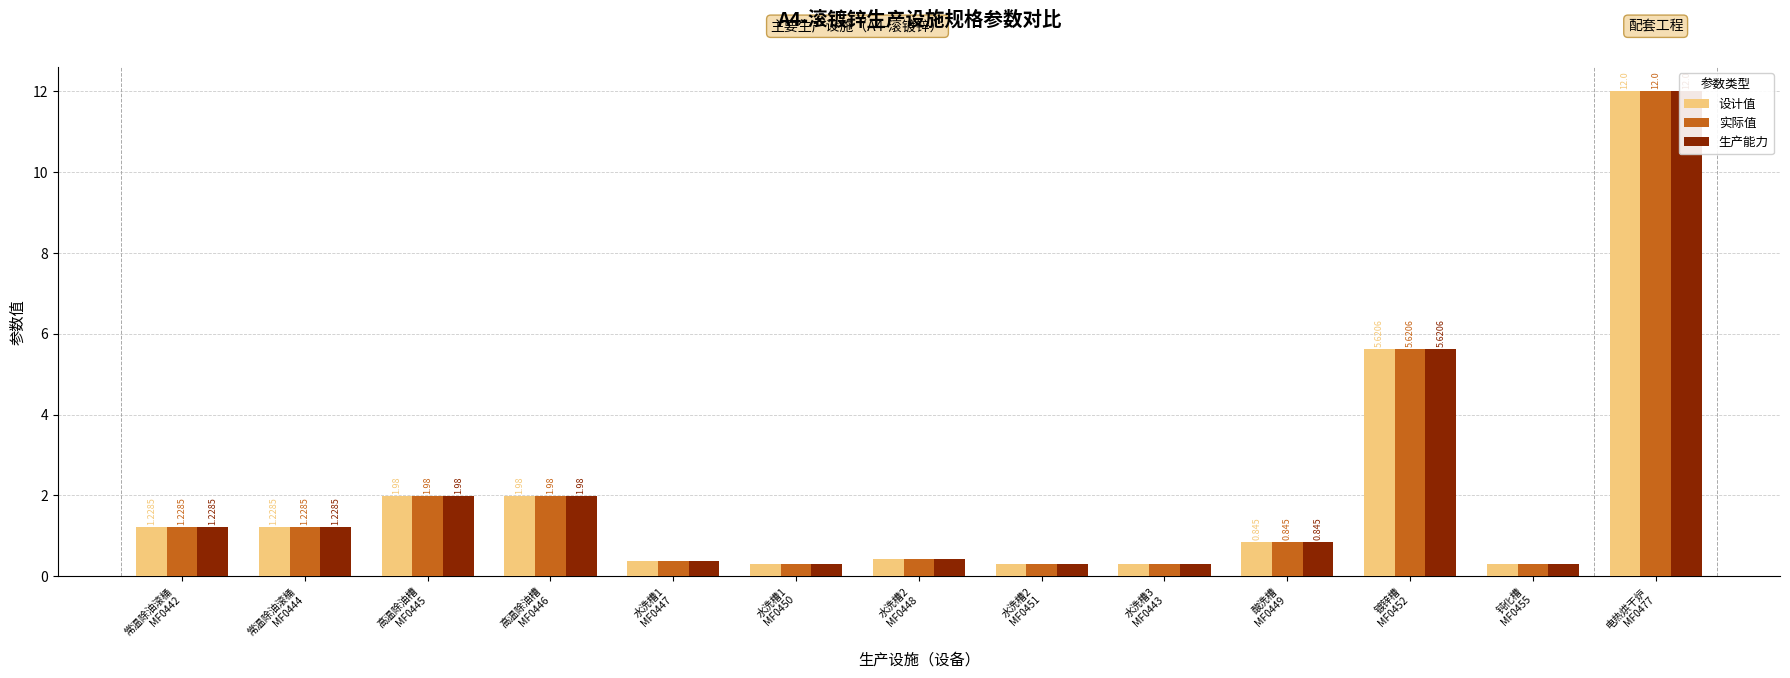

Which series has the largest total across all categories?

设计值